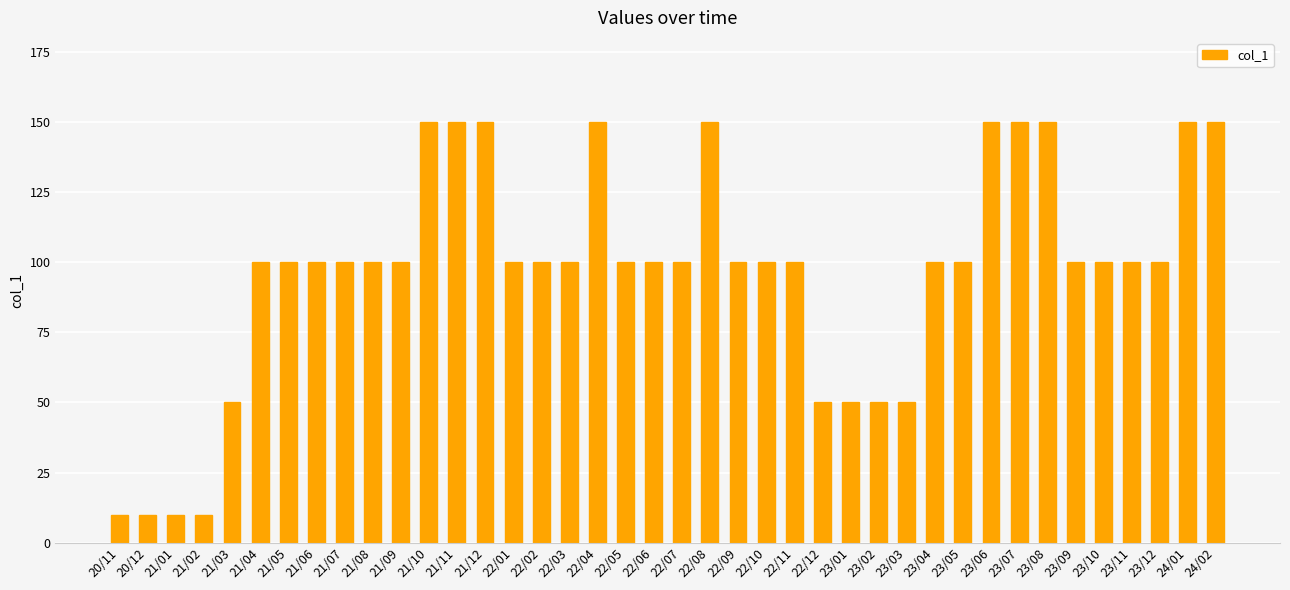

Reading right to left, extract all data points from this chart.

150	150	100	100	100	100	150	150	150	100	100	50	50	50	50	100	100	100	150	100	100	100	150	100	100	100	150	150	150	100	100	100	100	100	100	50	10	10	10	10